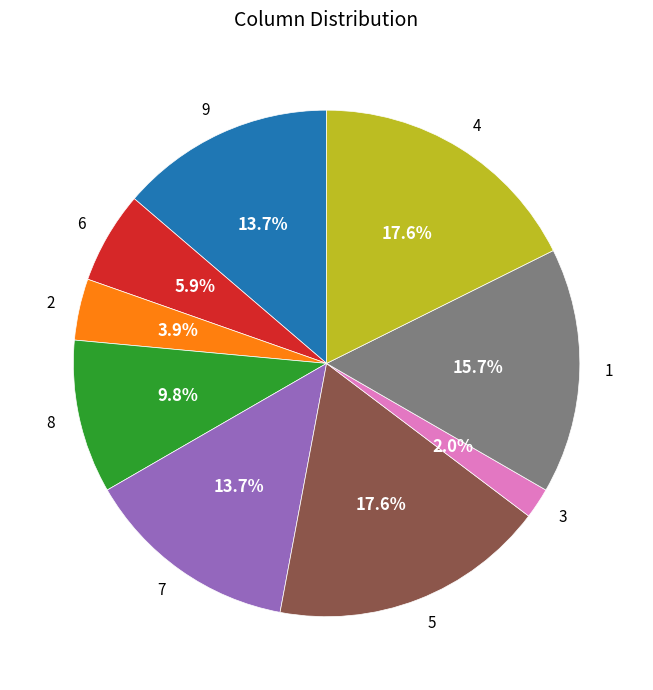

How many segments does this pie chart have?

9